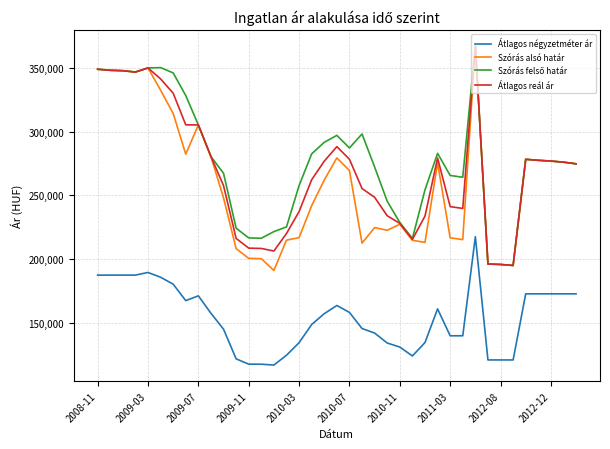

True or false: Átlagos reál ár and Átlagos négyzetméter ár intersect in this chart.

False